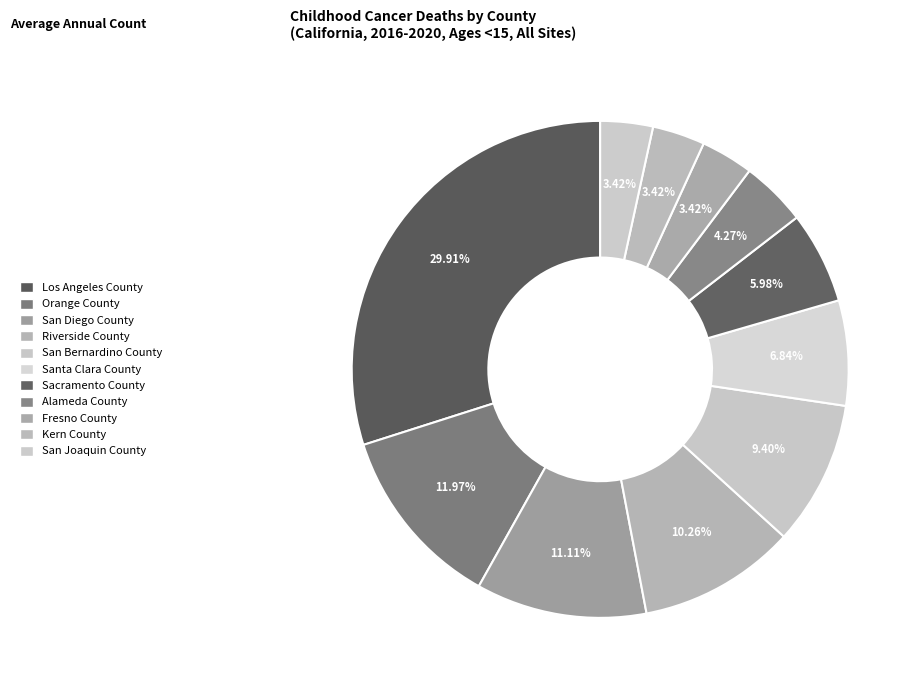

What percentage is NOT represented by Orange County?

88.0%